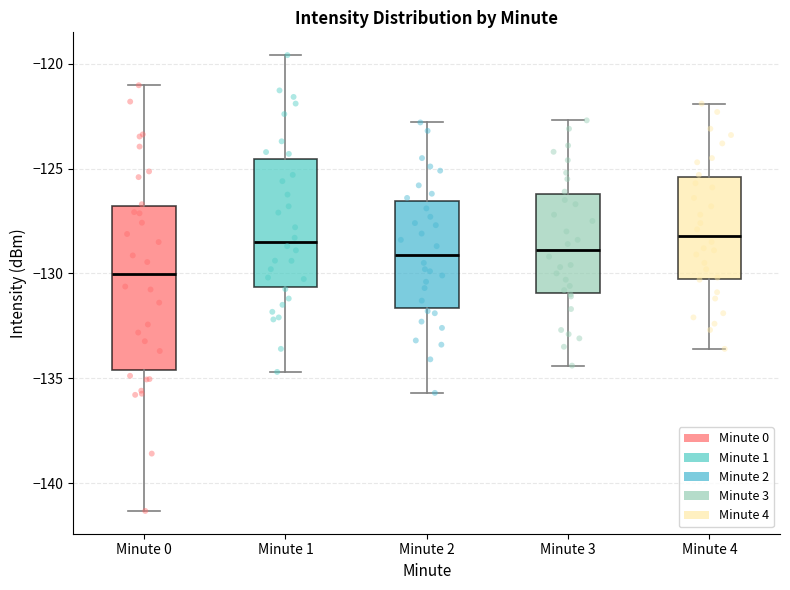

Where does the upper whisker of the box for Minute 3 end on the y-axis? The values are not printed on the chart, so give them approximately, as read against the axis.

-122.5